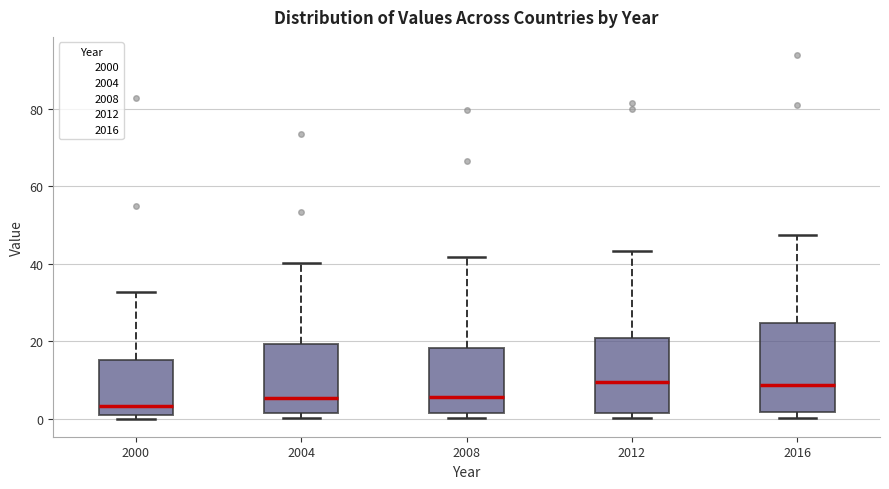

Reading left to right, read every box against the y-axis: the position of its median line, the range the box covers, and the ends of its whiskers. The values are not printed on the chart, so give them approximately, as read against the axis.

2000: median 4, box 2 to 16, whiskers 0 to 32
2004: median 6, box 2 to 20, whiskers 0 to 40
2008: median 6, box 2 to 18, whiskers 0 to 42
2012: median 10, box 2 to 20, whiskers 0 to 44
2016: median 8, box 2 to 24, whiskers 0 to 48